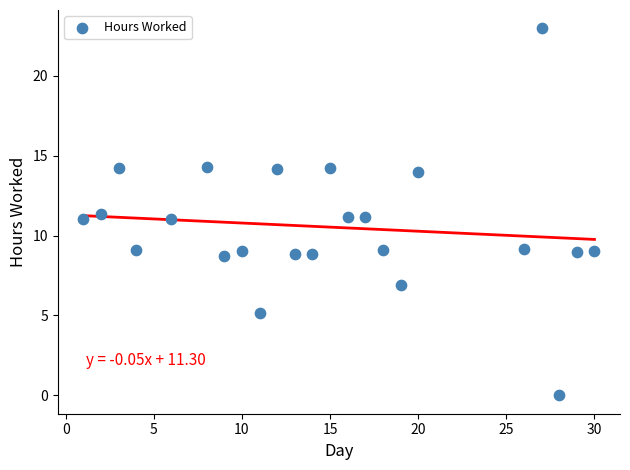

What is the range of Y values (max minus min)?

23.0